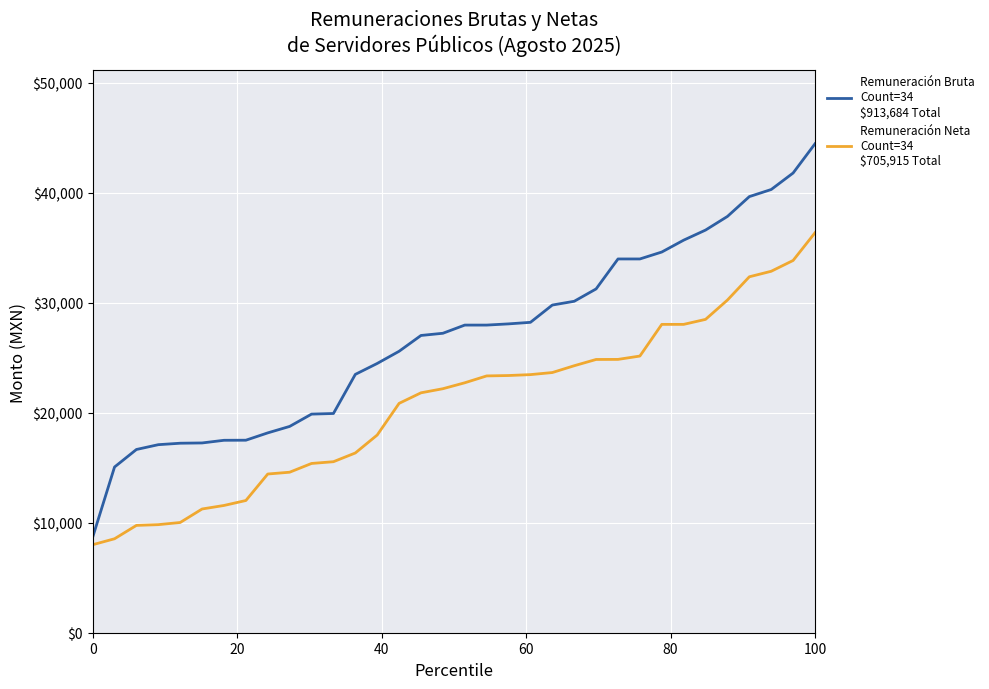

What is the maximum value shown in the chart?

44444.5